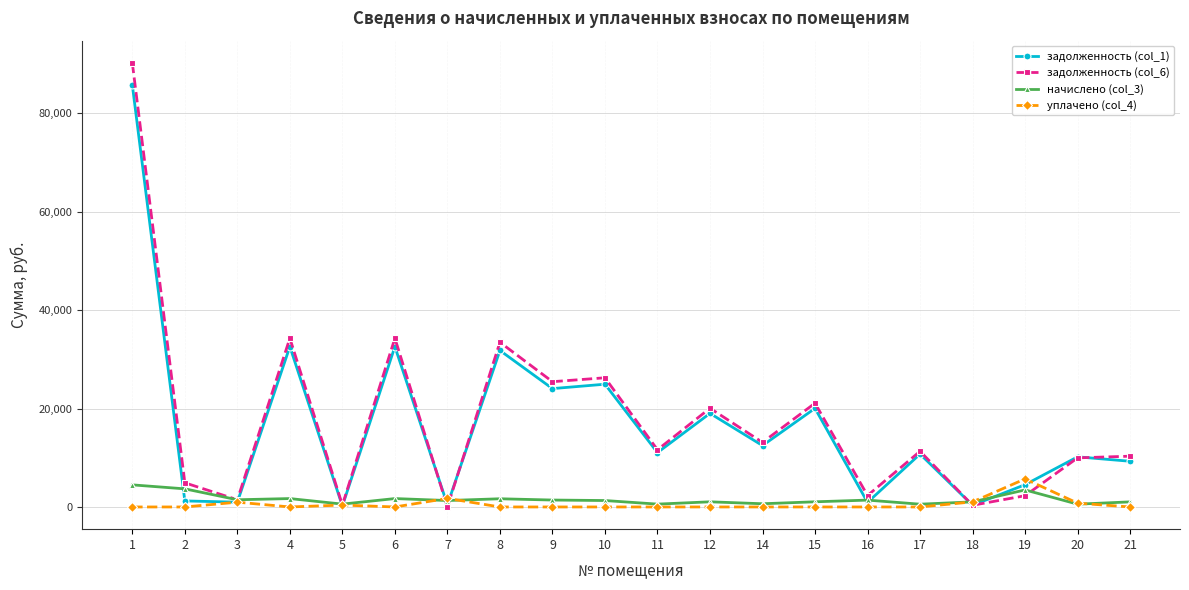

Is the value of задолженность (col_6) at 12 greater than the value of задолженность (col_1) at 9?

No